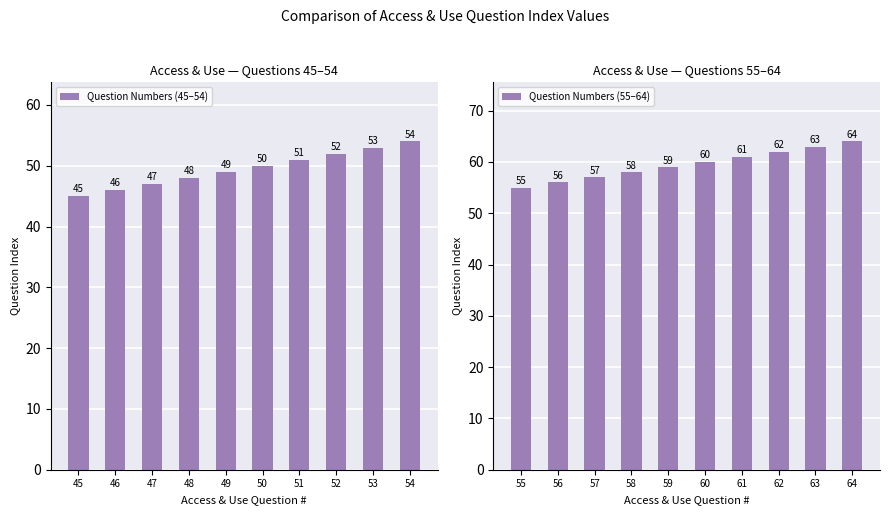

What is the approximate value of Question Numbers (55–64) at 58?

58